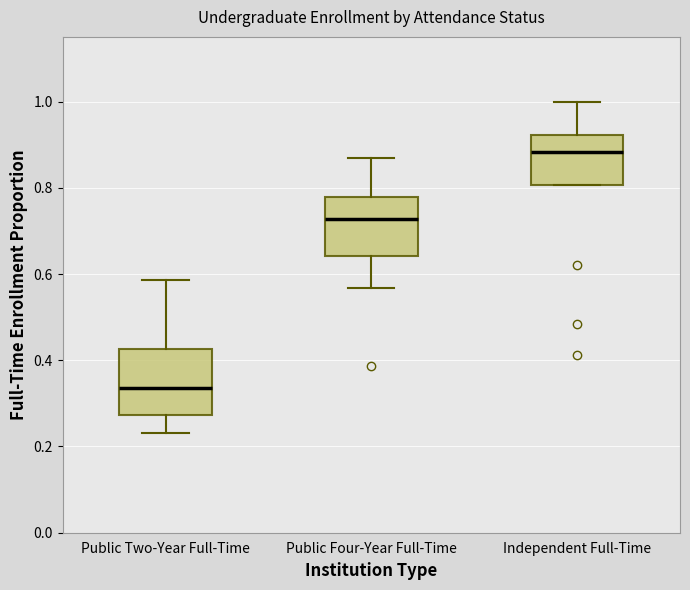

Reading left to right, transcribe this box plot: for each box, give where its median line is, the range the box spans, and where its two whiskers end, as read against the y-axis. The values are not printed on the chart, so give them approximately, as read against the axis.

Public Two-Year Full-Time: median 0.34, box 0.28 to 0.42, whiskers 0.24 to 0.58
Public Four-Year Full-Time: median 0.72, box 0.64 to 0.78, whiskers 0.56 to 0.88
Independent Full-Time: median 0.88, box 0.80 to 0.92, whiskers 0.80 to 1.00